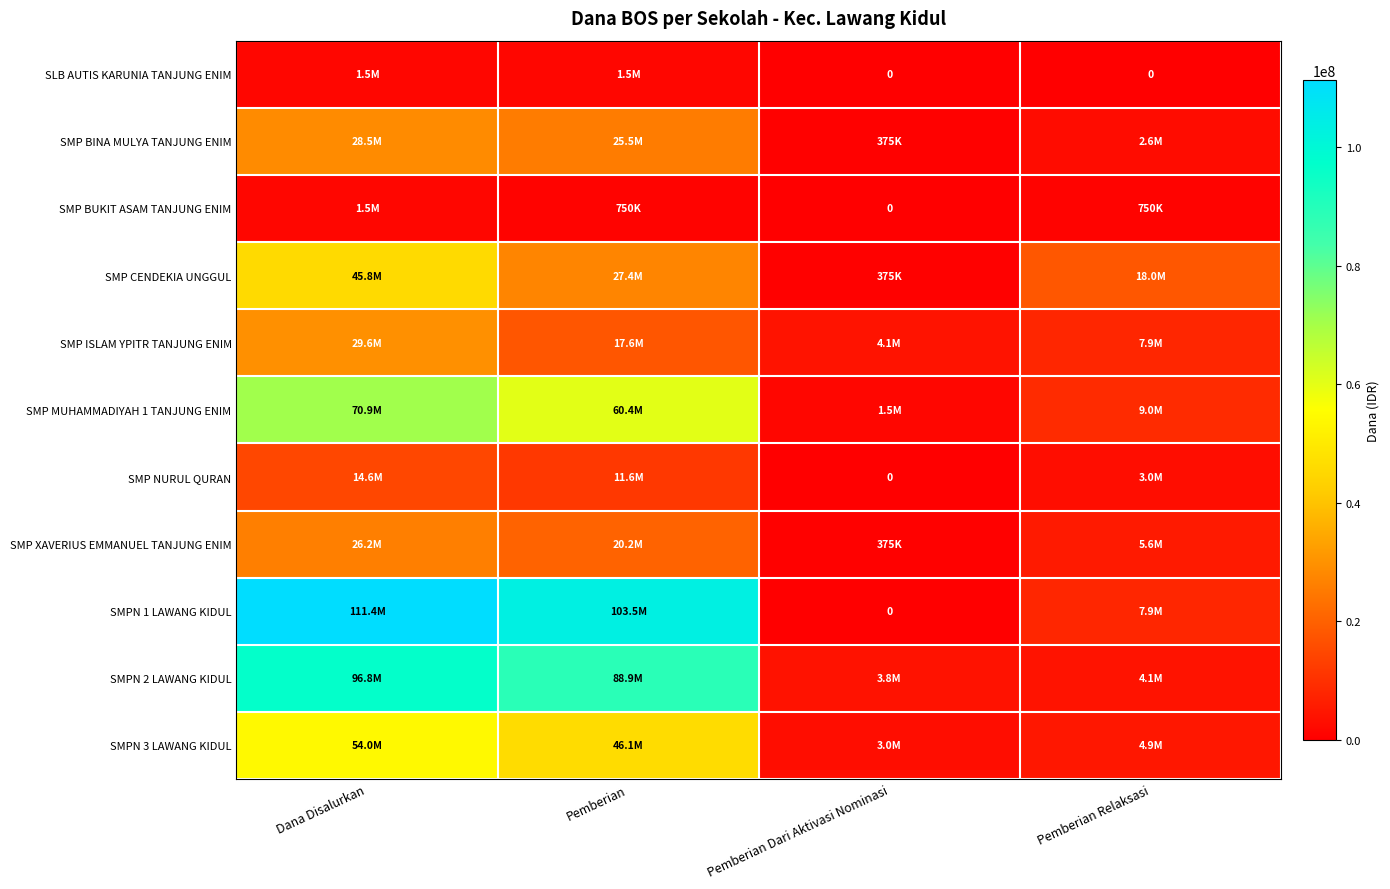

List the series in order of their peak value, highest first.

SMPN 1 LAWANG KIDUL, SMPN 2 LAWANG KIDUL, SMP MUHAMMADIYAH 1 TANJUNG ENIM, SMPN 3 LAWANG KIDUL, SMP CENDEKIA UNGGUL, SMP ISLAM YPITR TANJUNG ENIM, SMP BINA MULYA TANJUNG ENIM, SMP XAVERIUS EMMANUEL TANJUNG ENIM, SMP NURUL QURAN, SLB AUTIS KARUNIA TANJUNG ENIM, SMP BUKIT ASAM TANJUNG ENIM